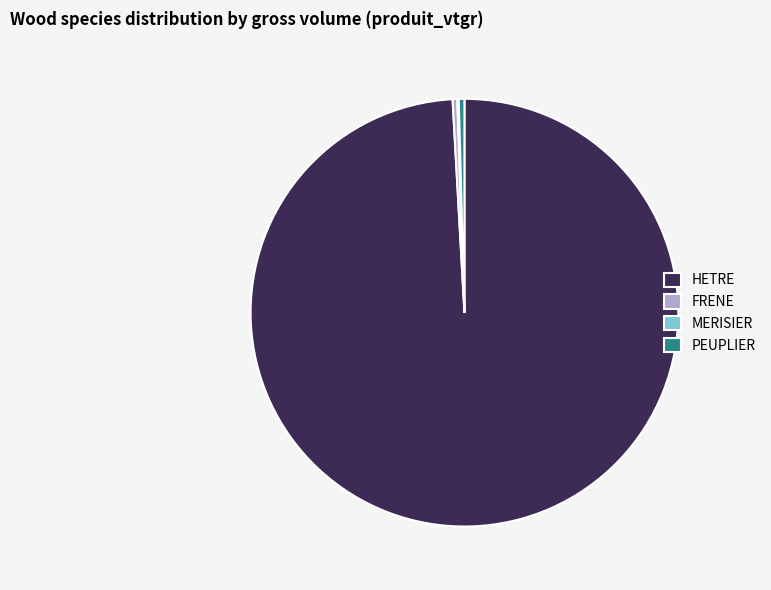

Is there a majority slice in this chart?

Yes